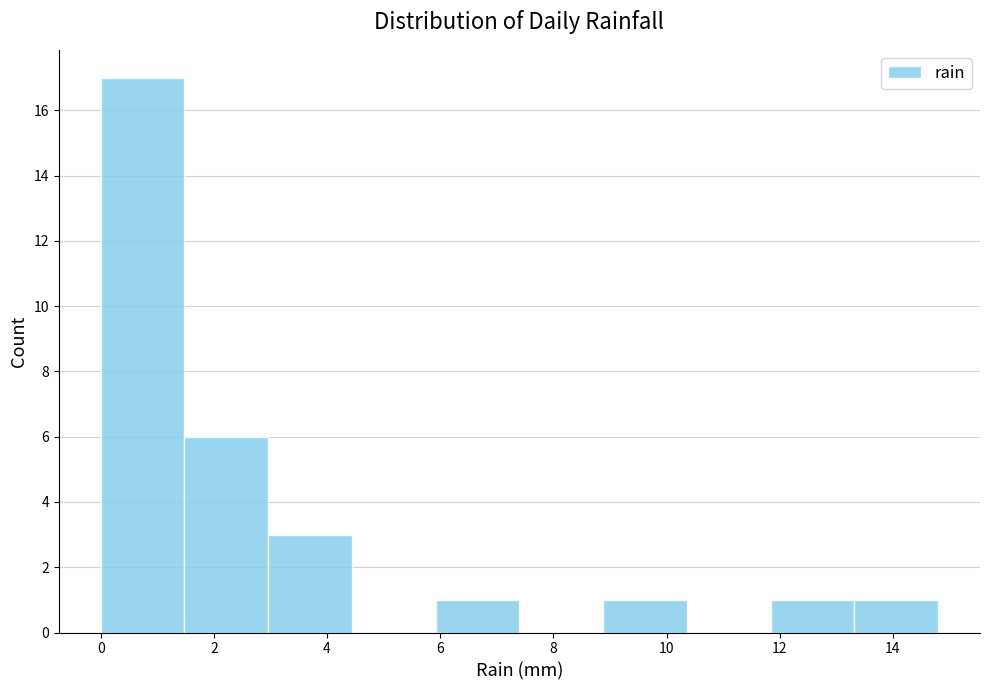

Which range on the x-axis has the tallest bar?

0.00 to 1.48